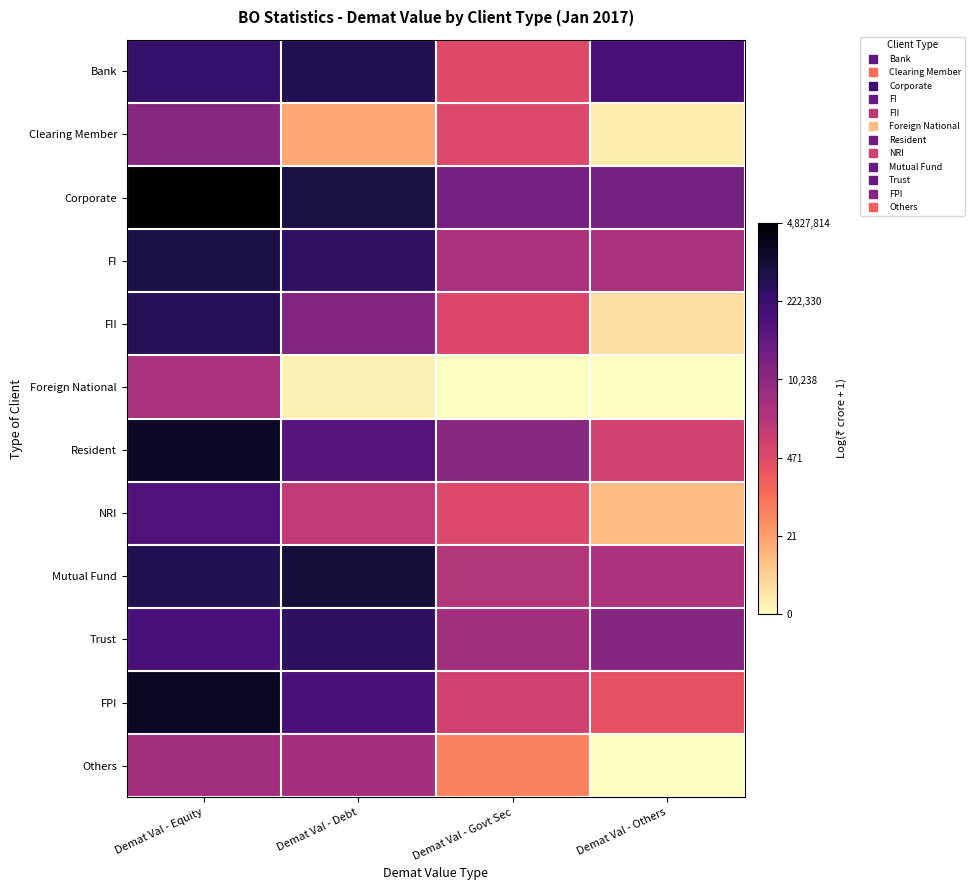

Which label corresponds to the smallest value in the chart?

Demat Val - Govt Sec